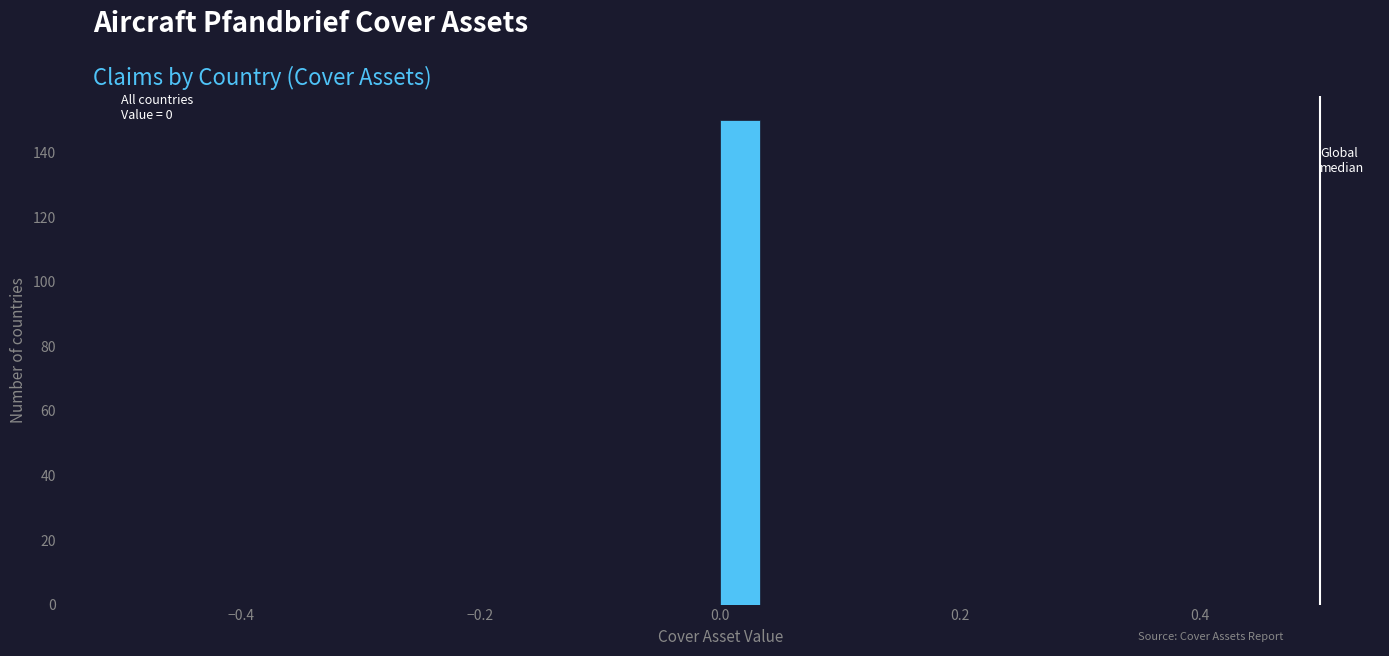

Read against the x-axis, roughly where is the centre of the tallest bar?

0.02